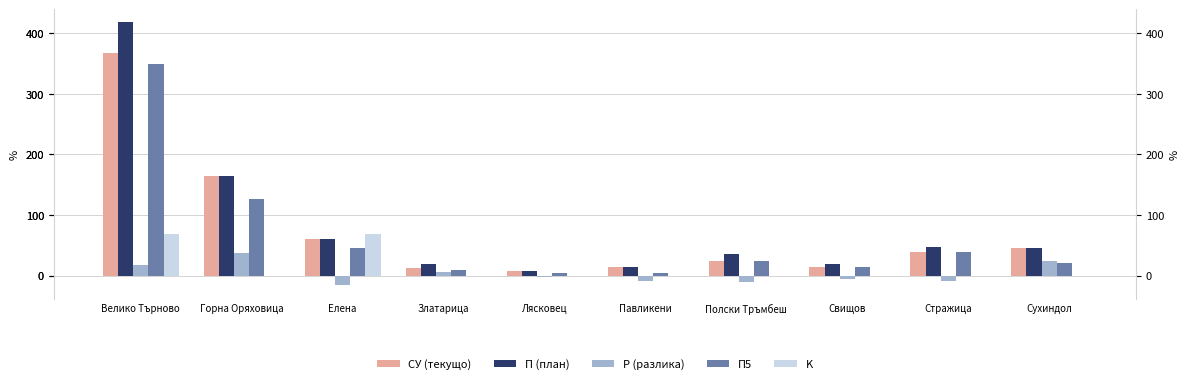

The П5 series shows 13 at Полски Тръмбеш. True or false?

False